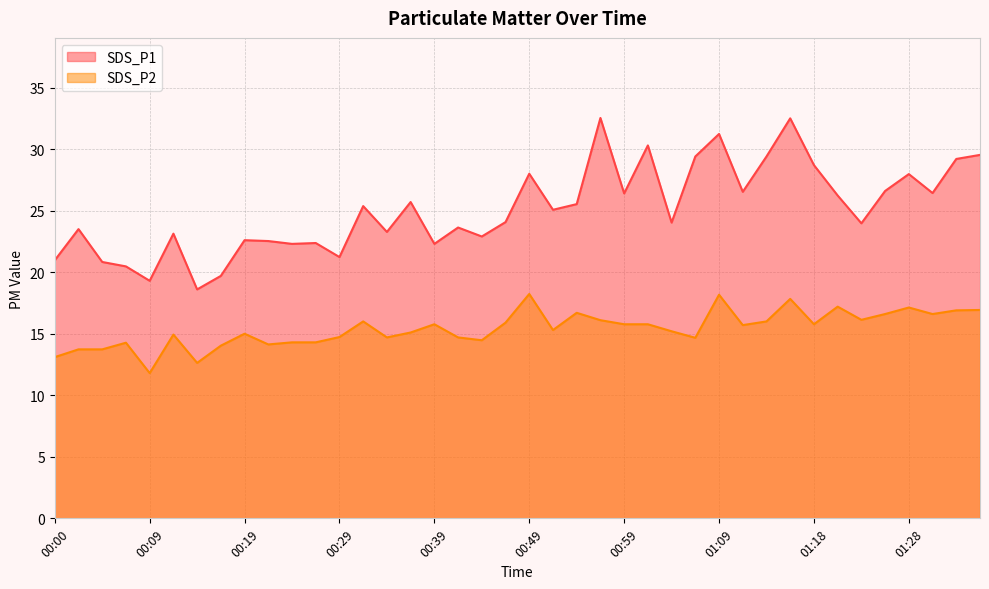

True or false: SDS_P1 has more than 0 points higher than both neighbors.

True